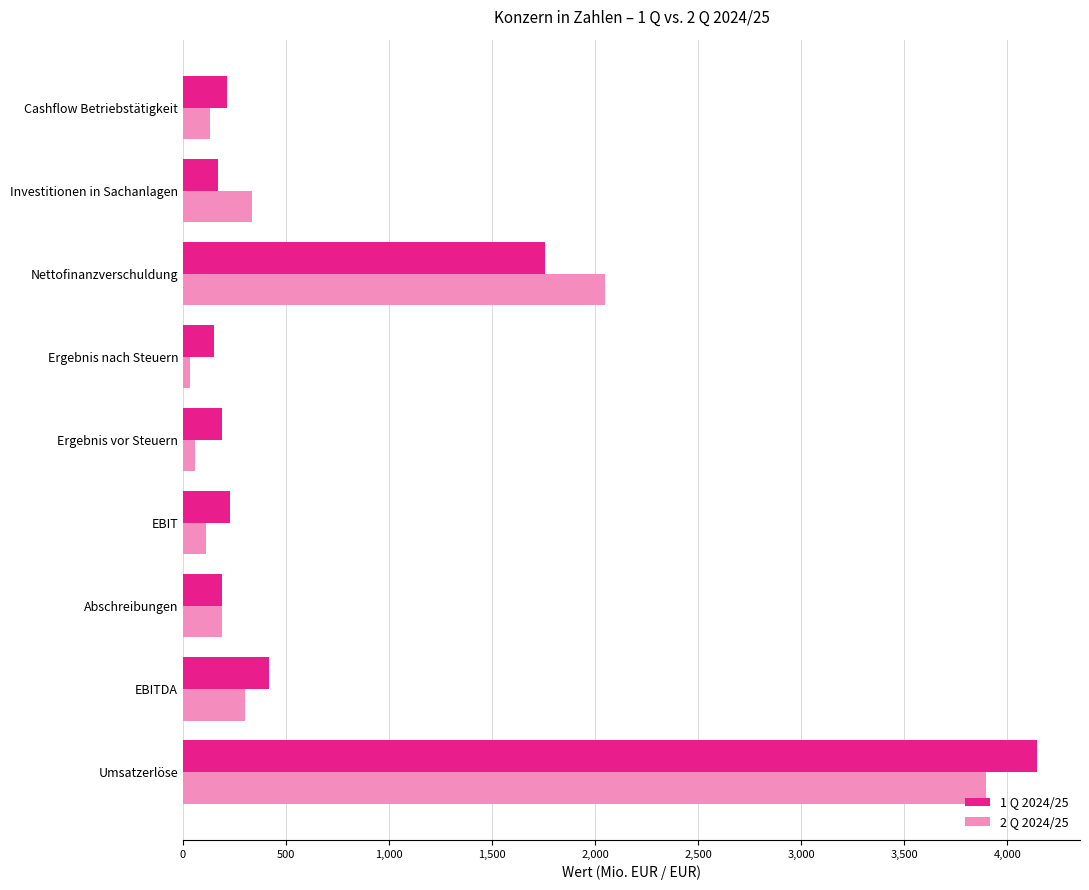

What is the average value of the 1 Q 2024/25 series?

828.4